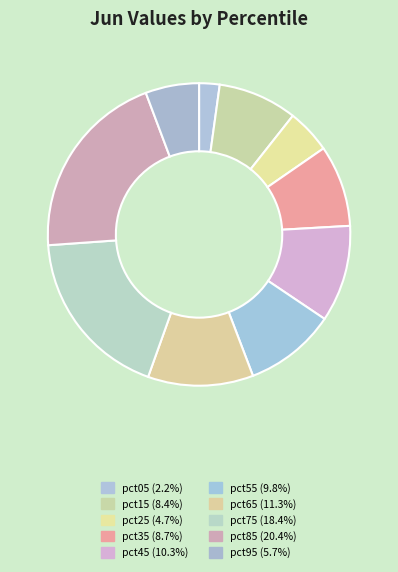

Rank the categories by value from highest to lowest.

pct85, pct75, pct65, pct45, pct55, pct35, pct15, pct95, pct25, pct05